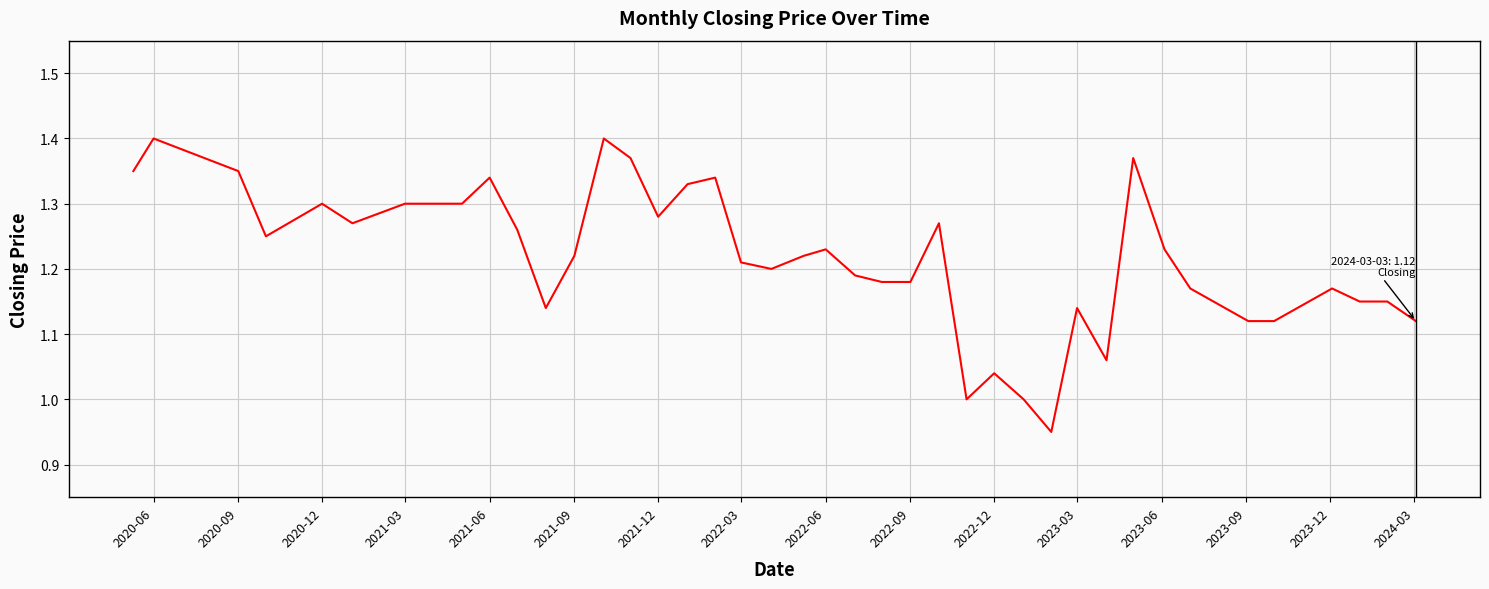

How many lines are shown in the chart?

1